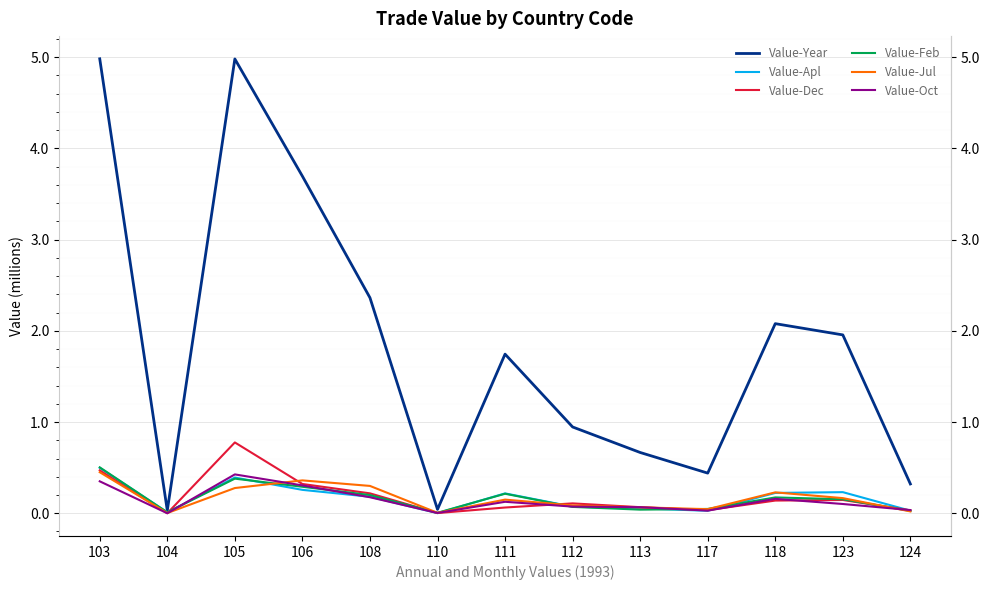

True or false: Value-Oct has more than 2 points higher than both neighbors.

True